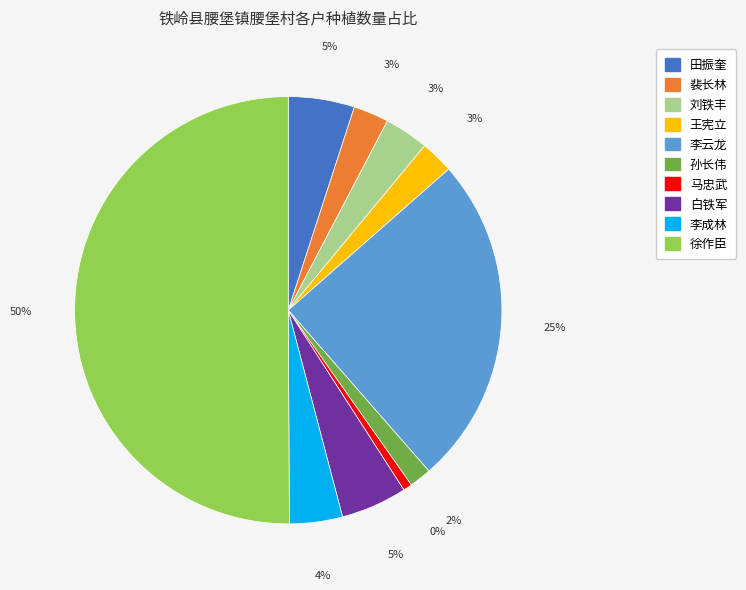

True or false: 徐作臣 accounts for 39% of the total.

False